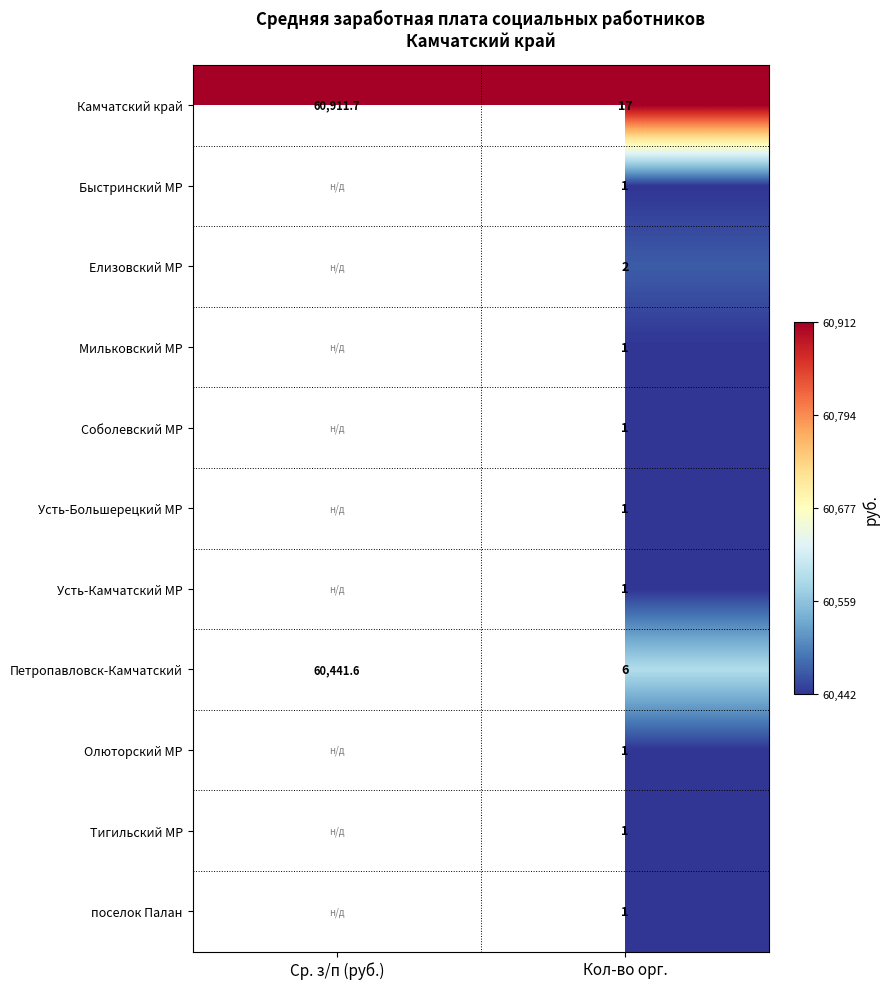

True or false: Камчатский край has a value of 81619.6 at Ср. з/п (руб.).

False